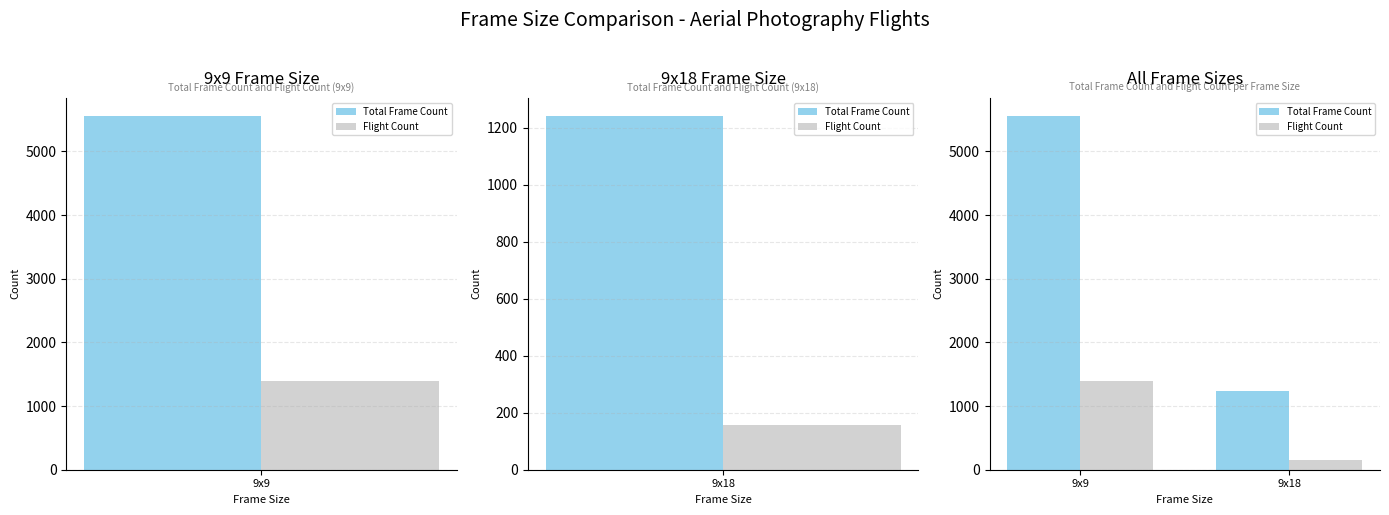

What is the value of the Flight Count bar at the 1st from the left?

1387